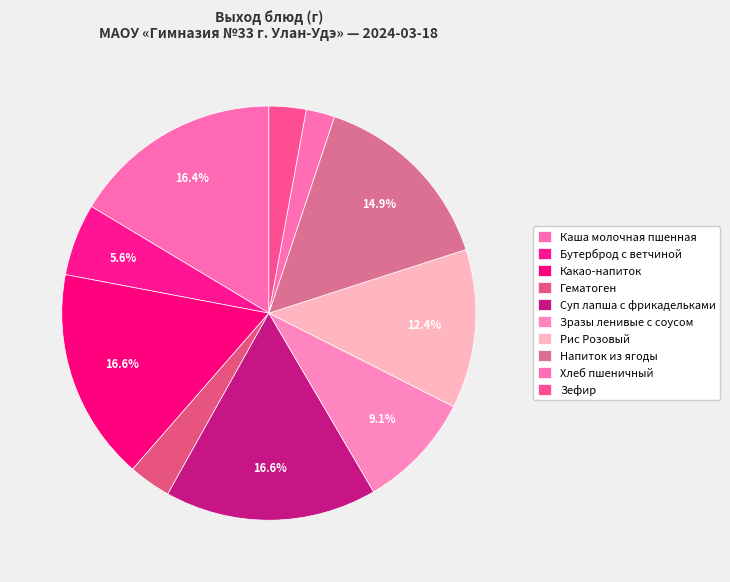

Count the number of slices in the pie.

10